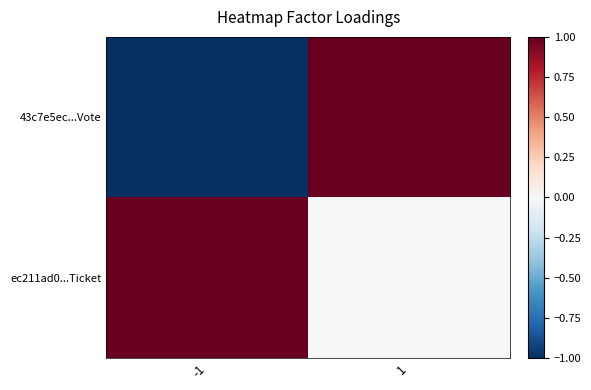

List the series in order of their overall mean, highest first.

ec211ad0...Ticket, 43c7e5ec...Vote